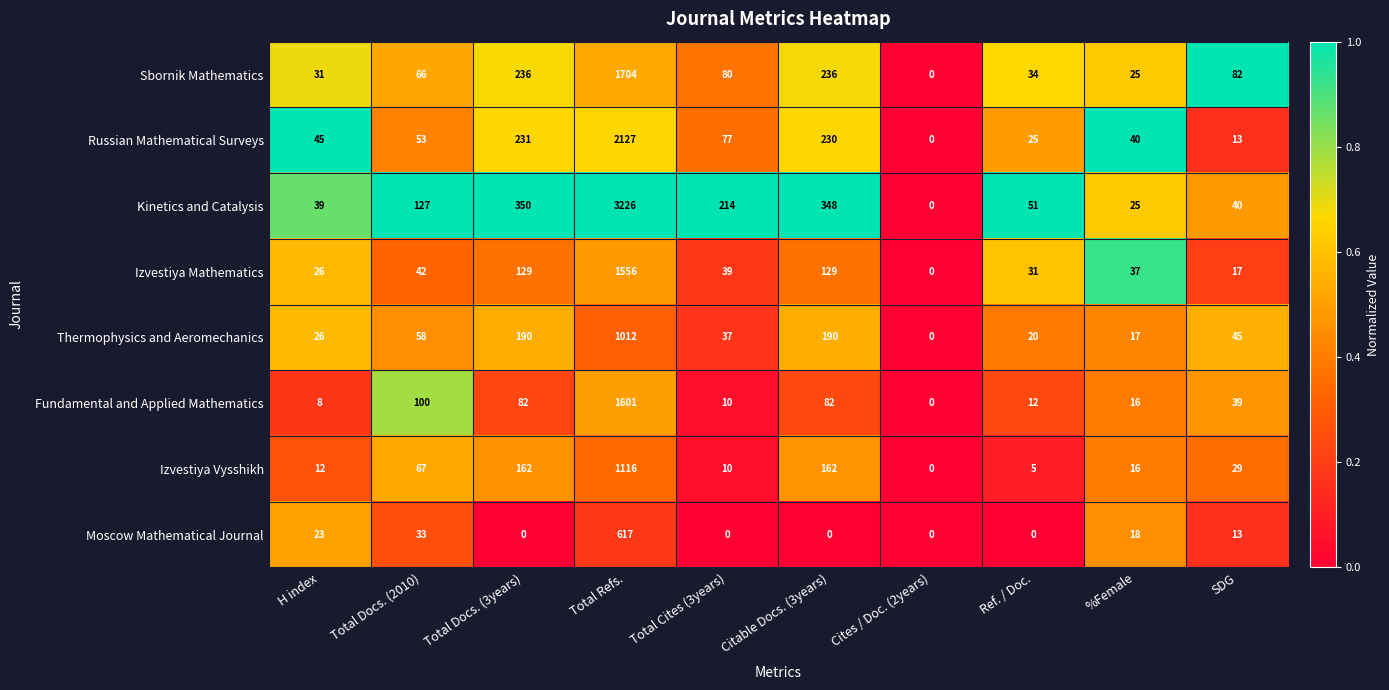

At which category is the sum across all series the highest?

Total Refs.